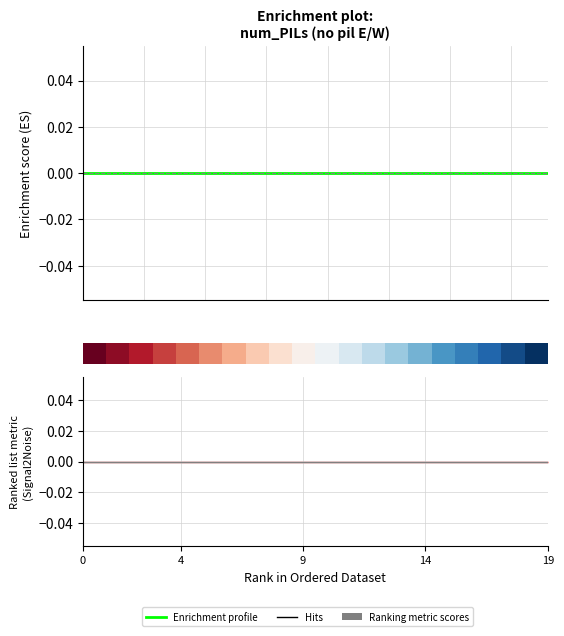

Is the value of Ranking metric scores at 16 greater than the value of Enrichment profile at 12?

No